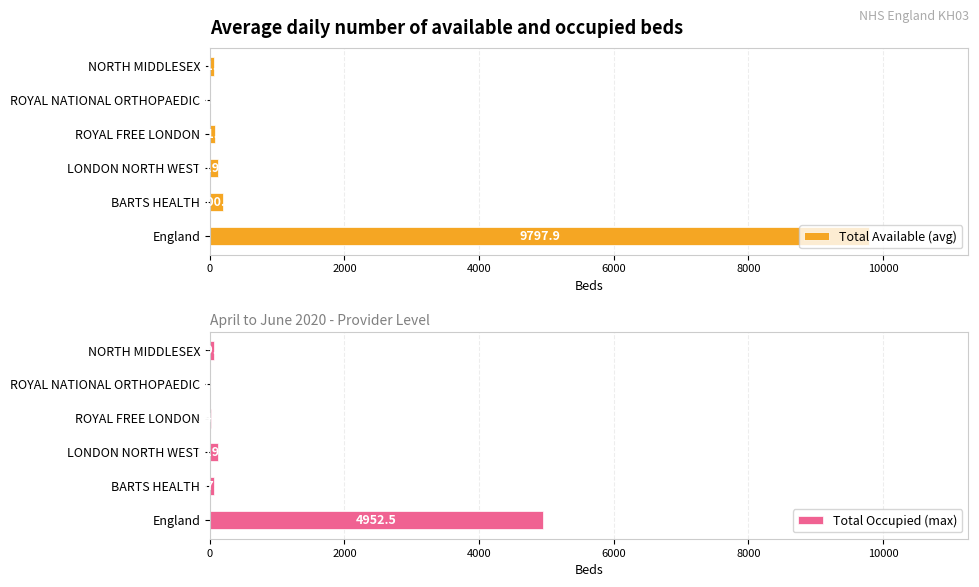

Where is Total Available (avg) nearest to the value 4898?

BARTS HEALTH